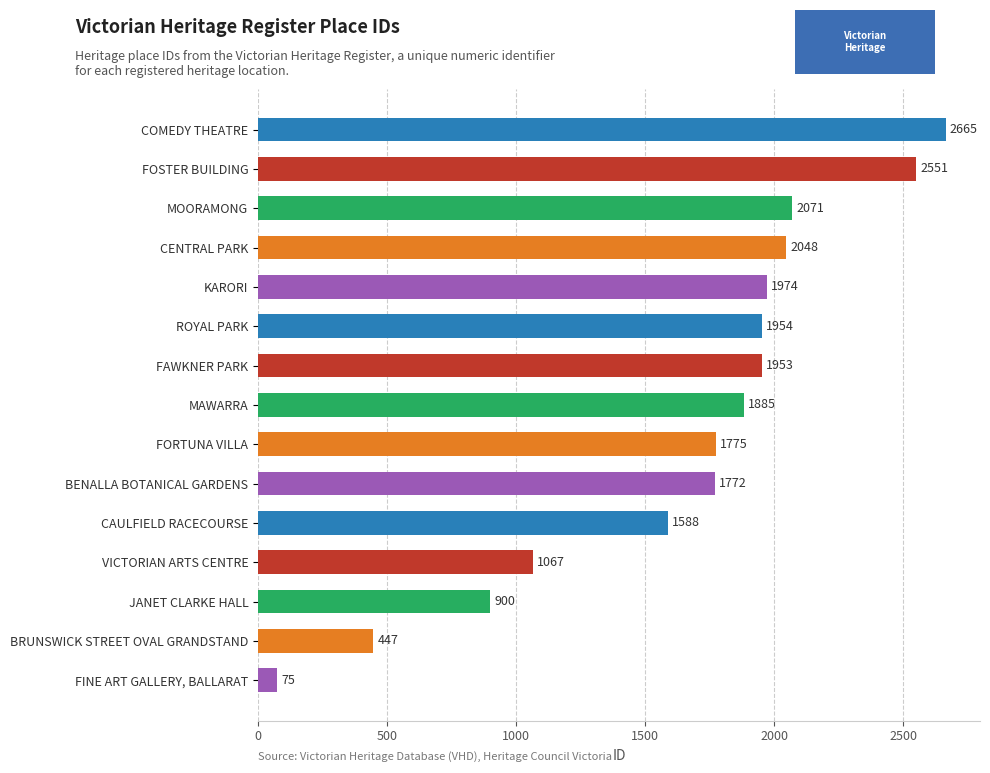

How many values are below 1885?

7